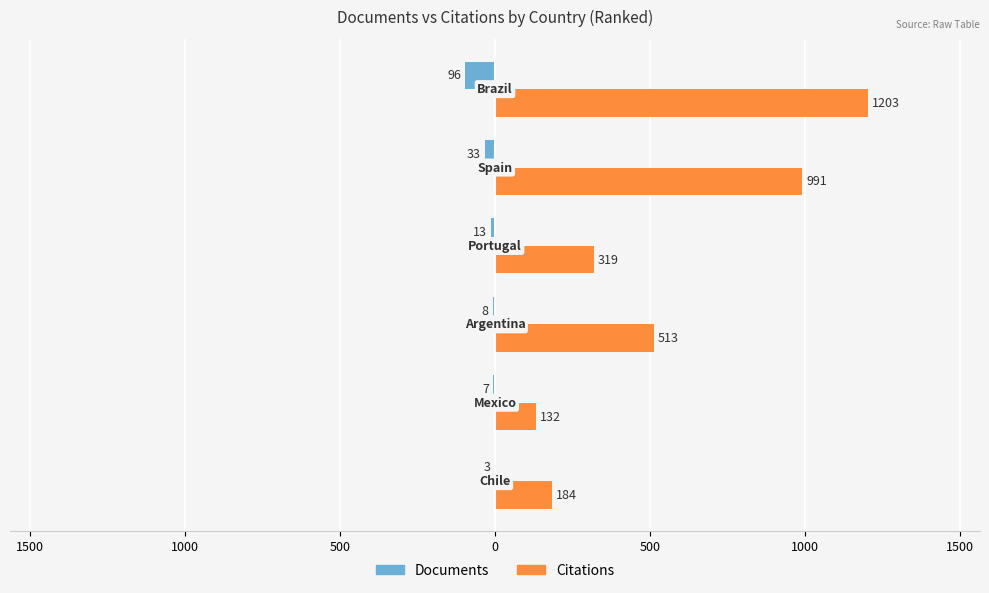

What are all the series names shown in the legend?

Documents, Citations